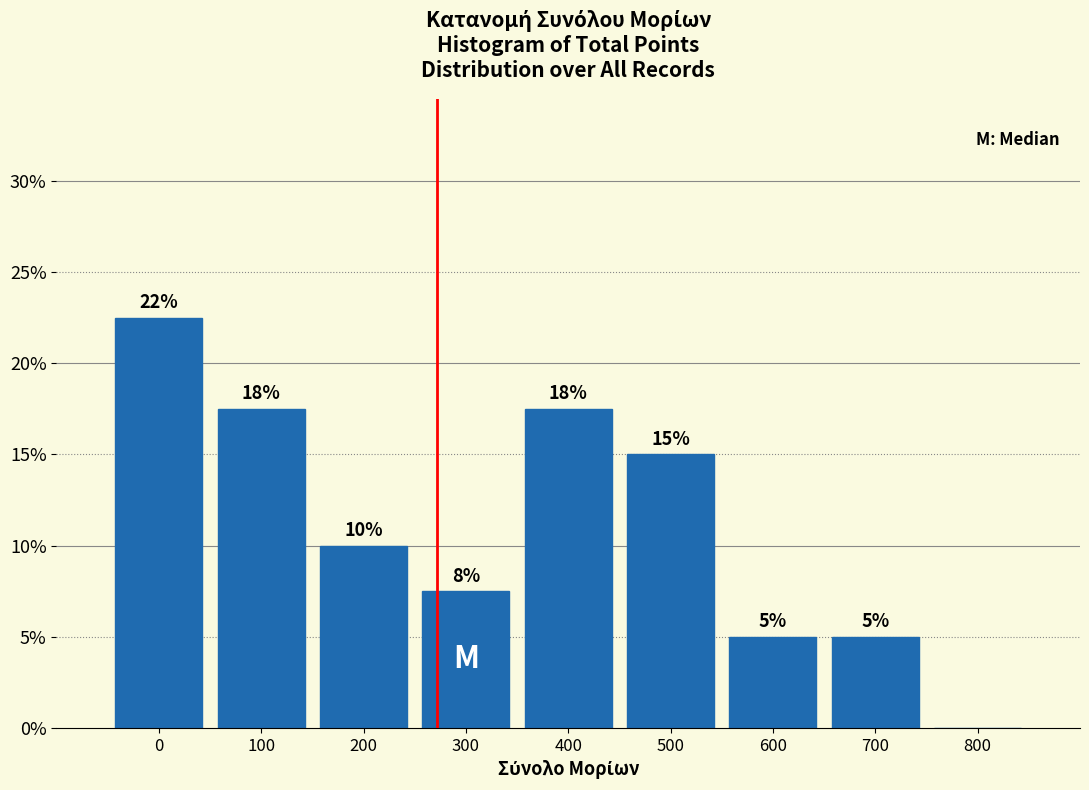

What is the change in value from 200 to 800?

-10.0